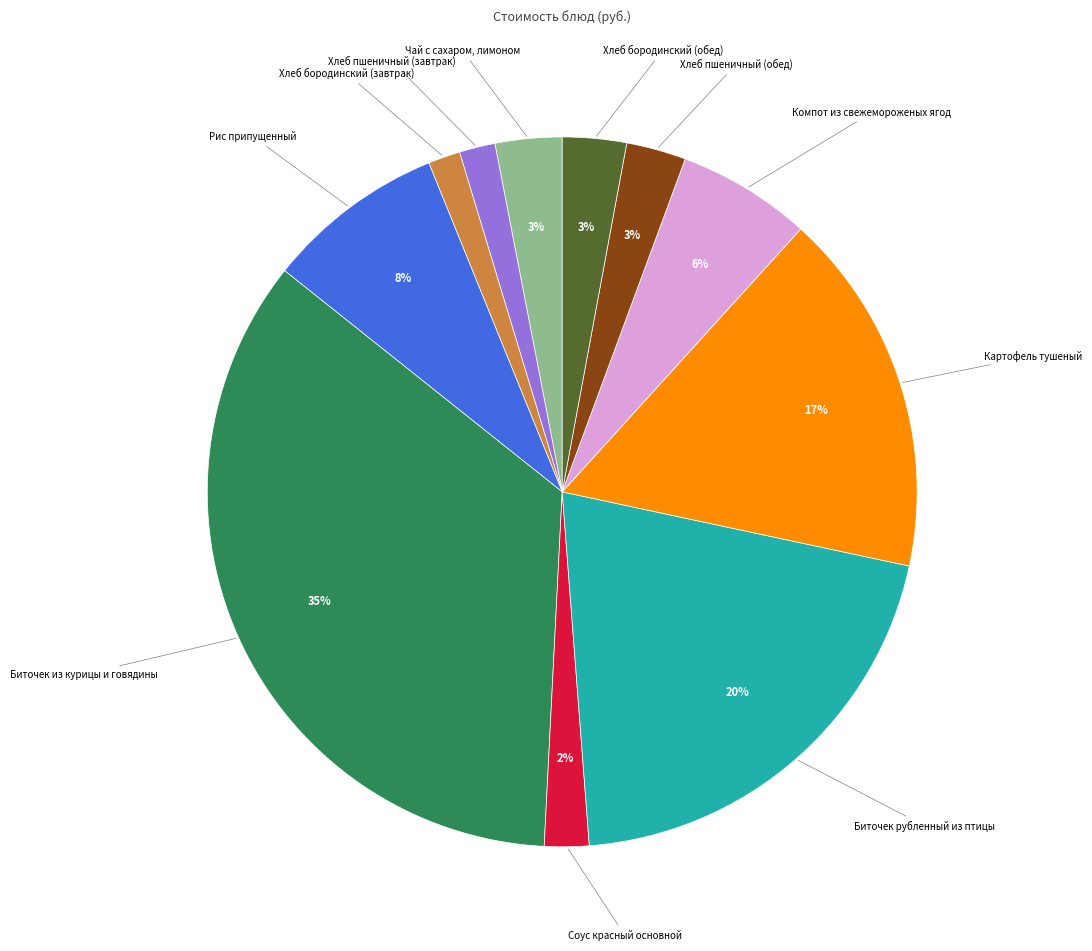

Count the number of slices in the pie.

11